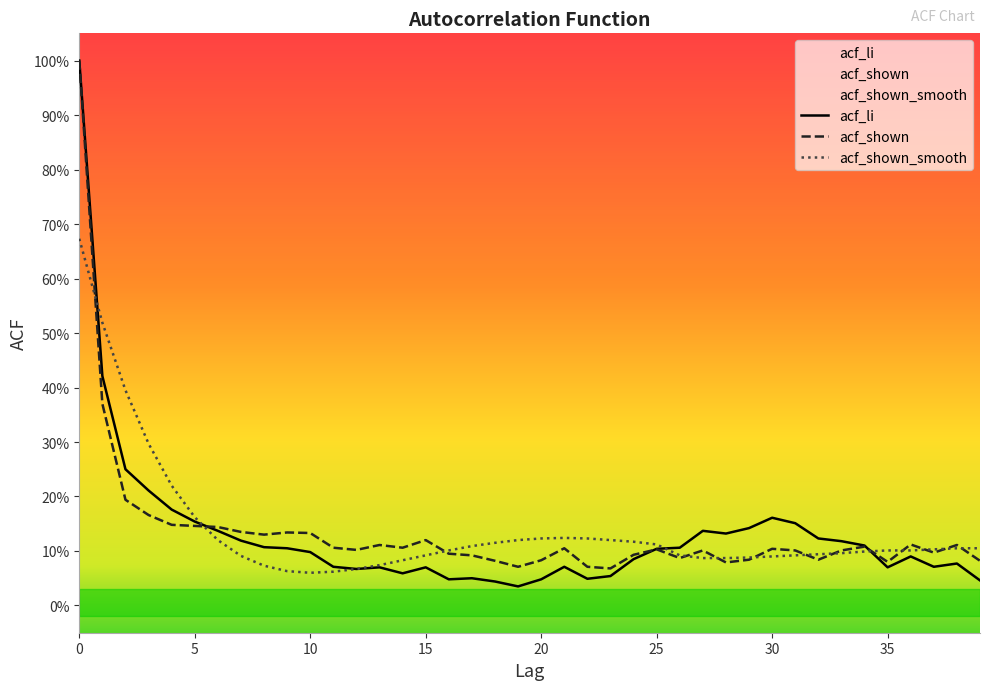

Which series has the largest range (max minus min)?

acf_li